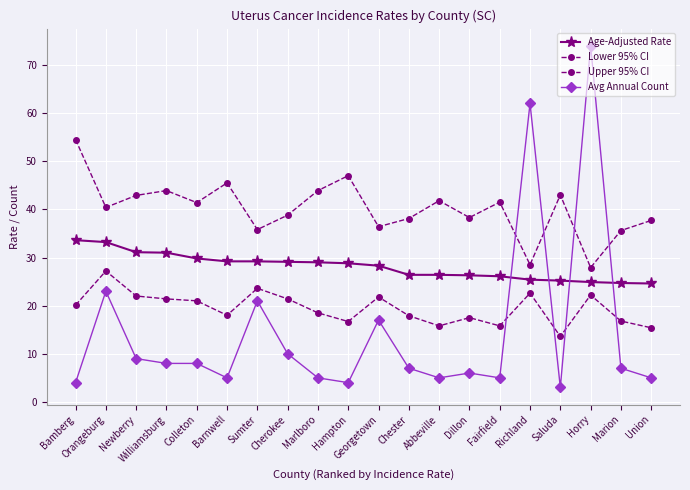

How many times do Lower 95% CI and Avg Annual Count cross each other?

4